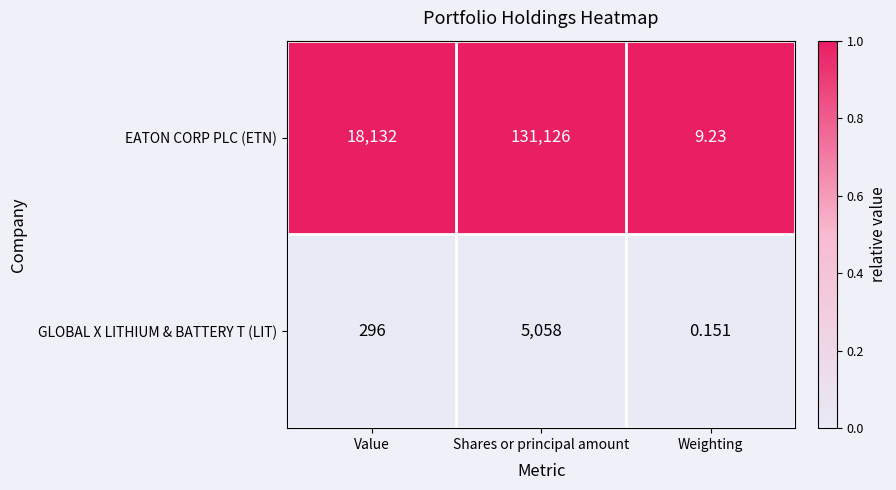

Which series has the largest range (max minus min)?

EATON CORP PLC (ETN)